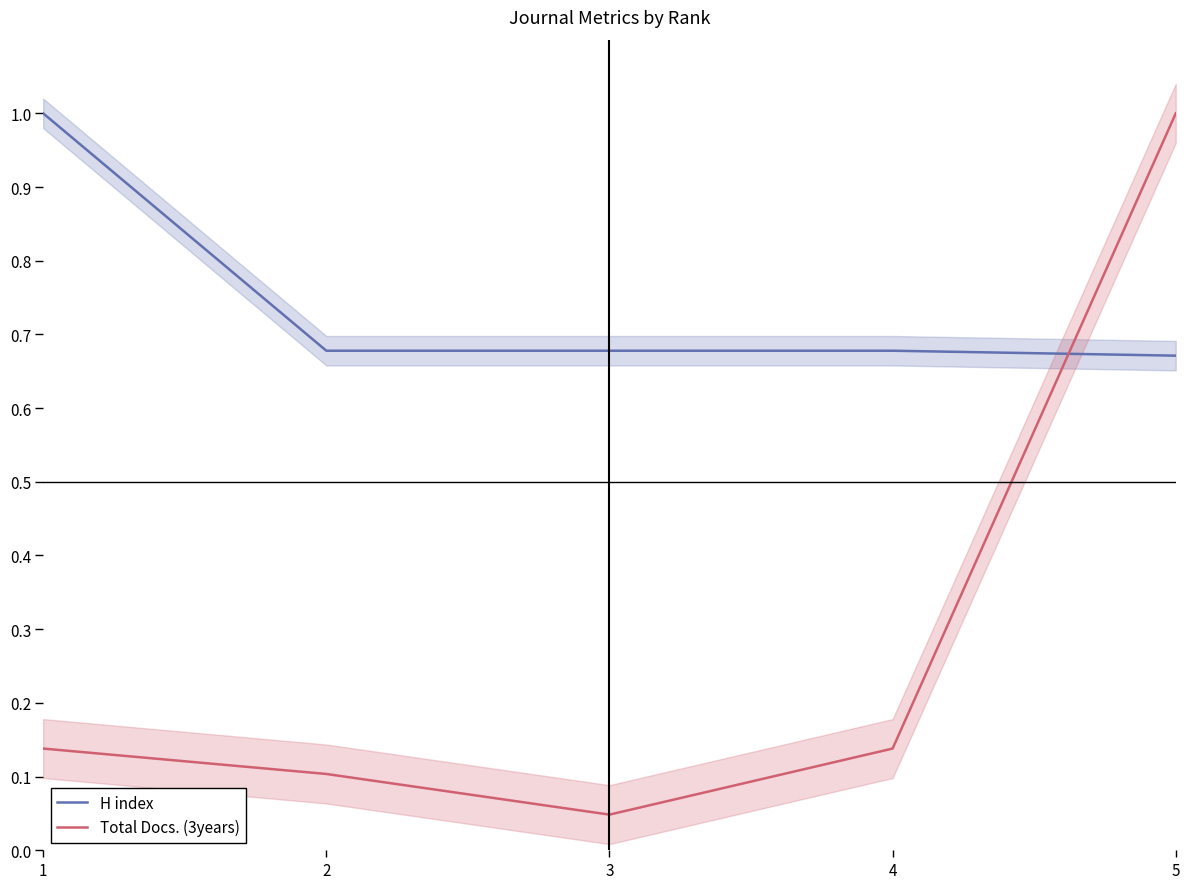

What is the highest value of the H index series?

1.0